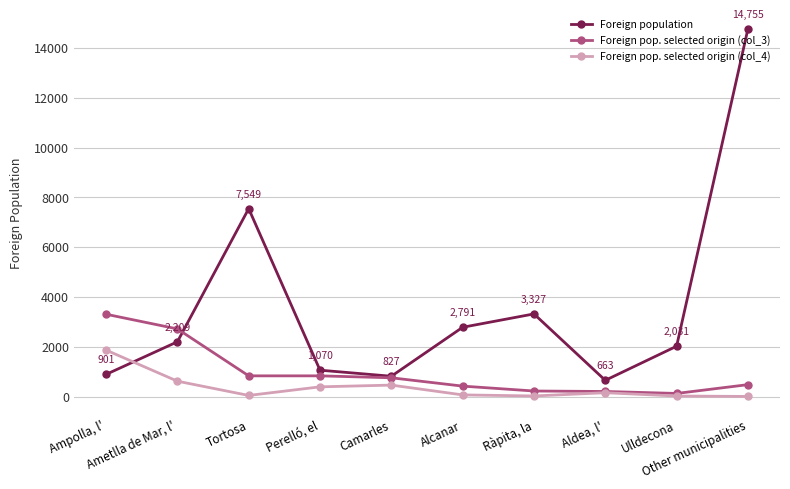

What is the value of the Foreign population point at the 3rd from the left?

7549